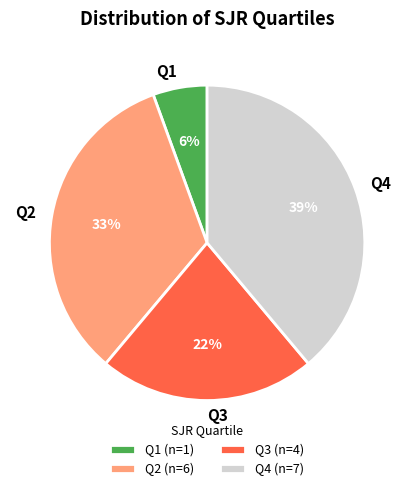

What is the largest slice in the pie chart?

Q4